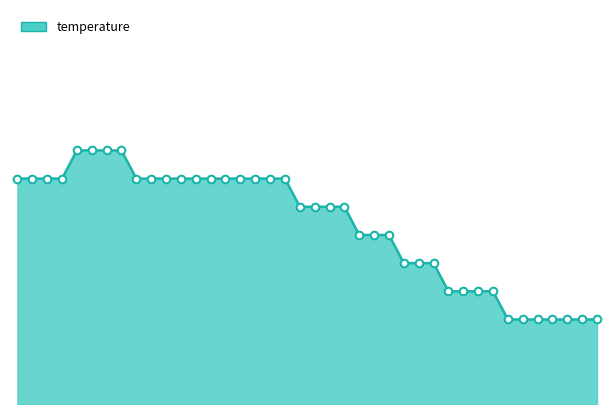

Which series reaches the minimum Y coordinate?

temperature_line